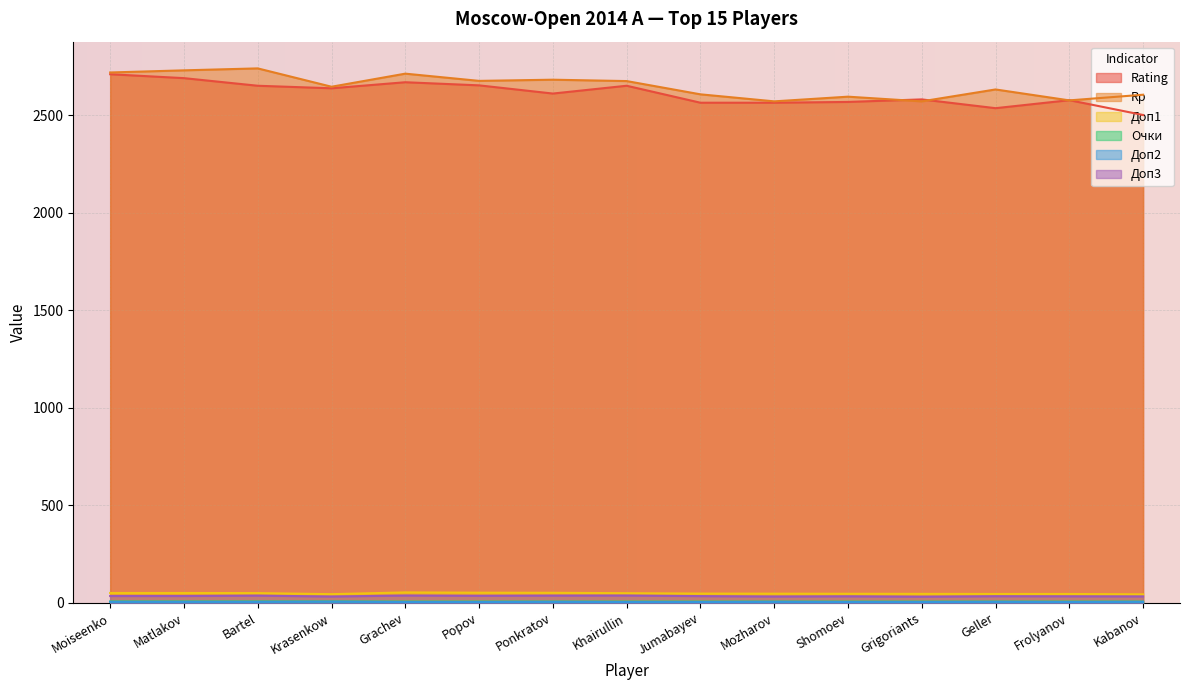

What is the difference between the maximum and minimum values in the Rp series?

169.0